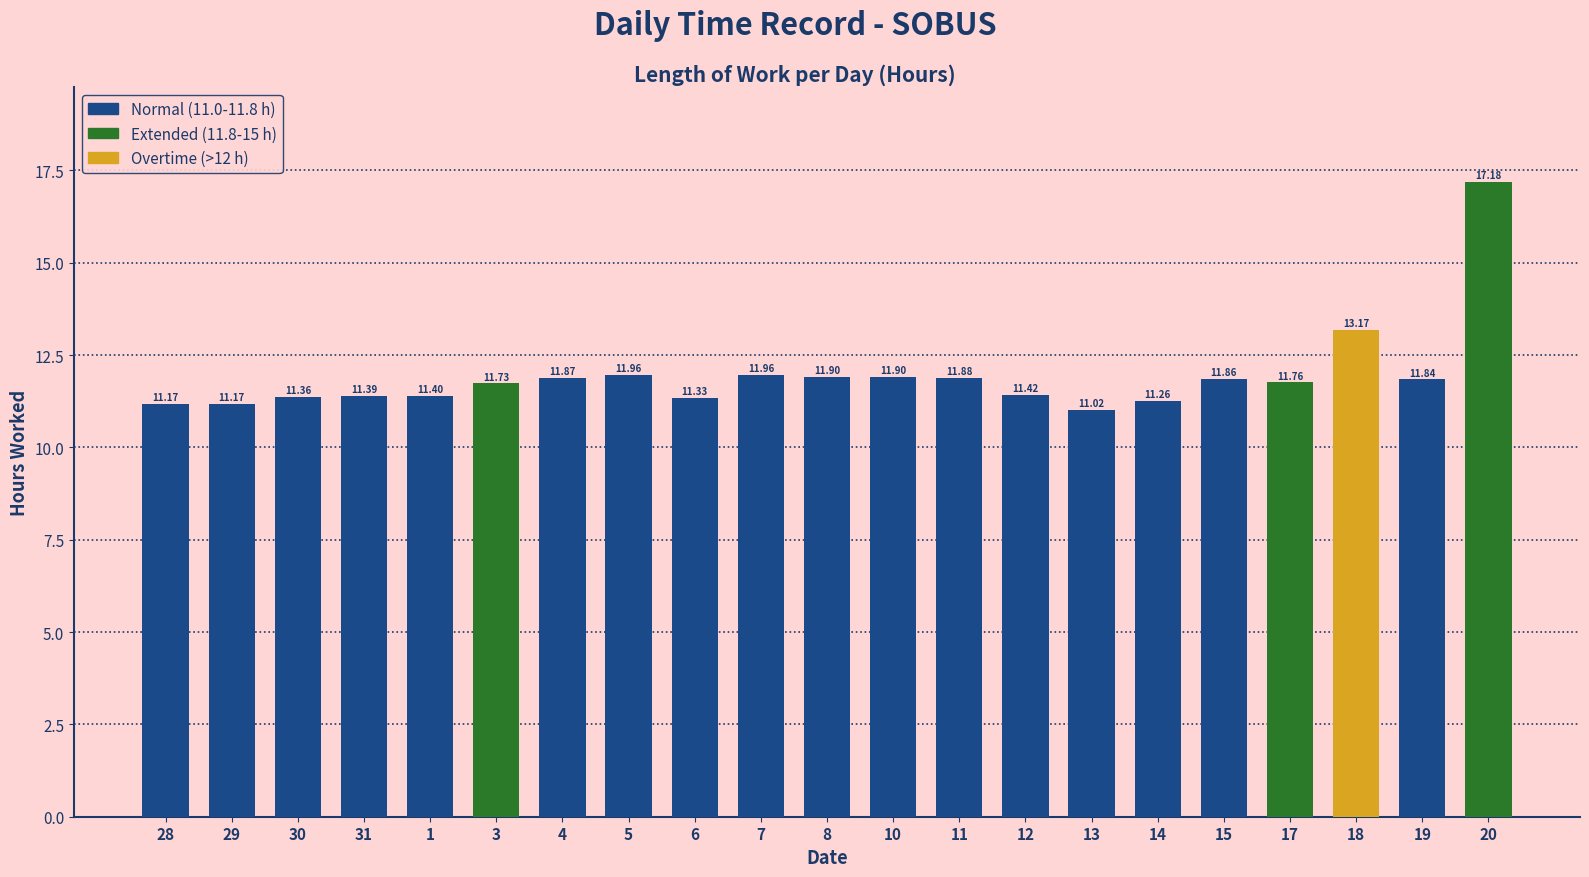

Reading left to right, what are all the values shown in this chart?

28=11.2	29=11.2	30=11.4	31=11.4	1=11.4	3=11.7	4=11.9	5=12.0	6=11.3	7=12.0	8=11.9	10=11.9	11=11.9	12=11.4	13=11.0	14=11.3	15=11.9	17=11.8	18=13.2	19=11.8	20=17.2